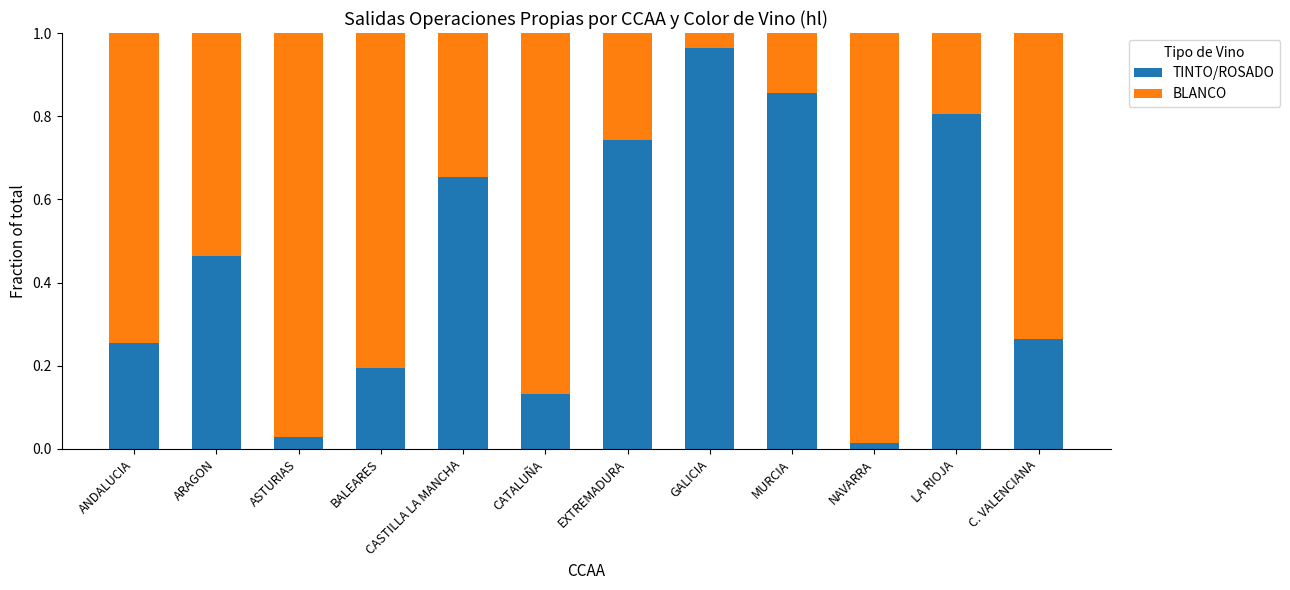

What is the sum of all TINTO/ROSADO values?

5.4